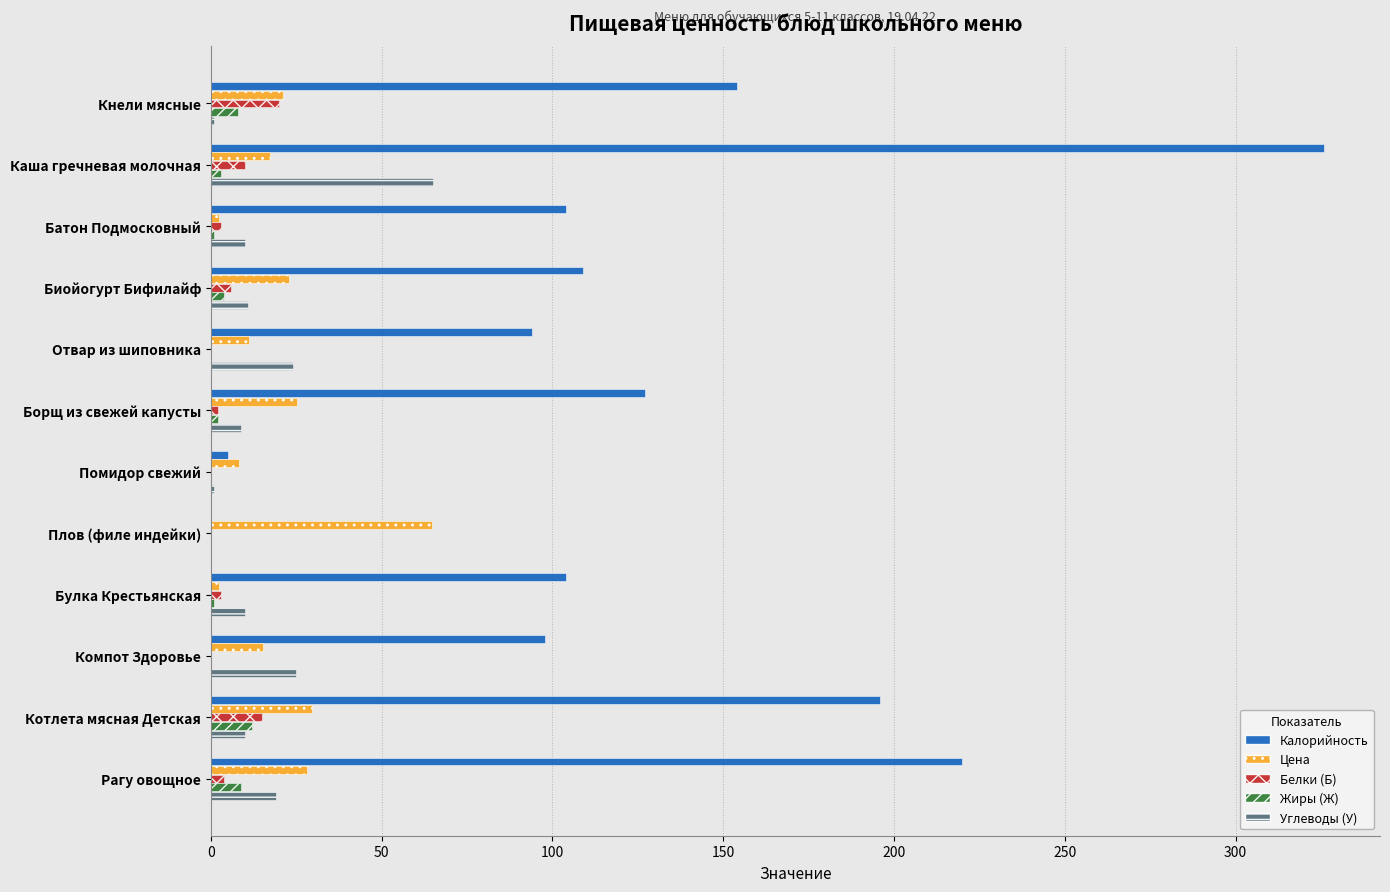

What is the greatest value displayed?

326.0